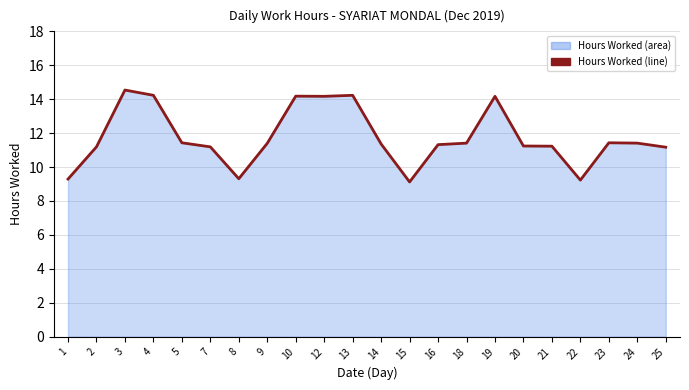

What is the maximum value shown in the chart?

14.5